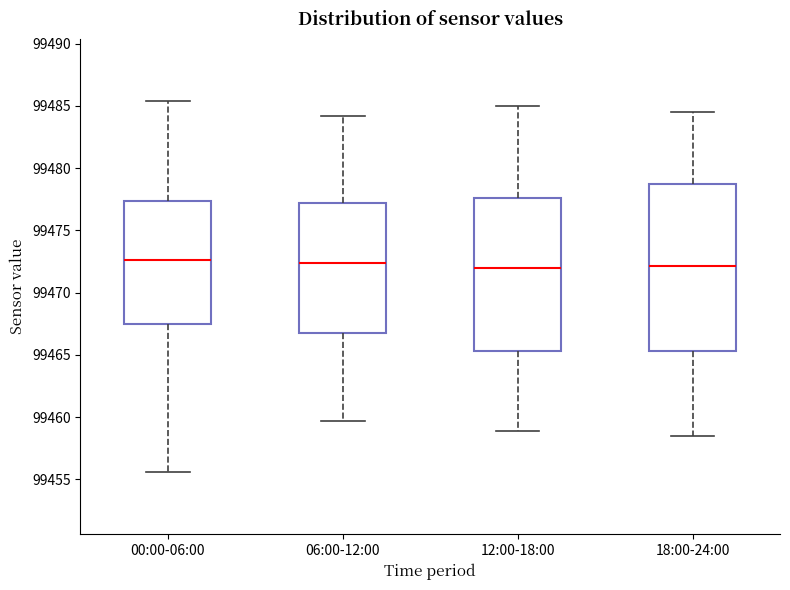

Reading left to right, read every box against the y-axis: the position of its median line, the range the box covers, and the ends of its whiskers. The values are not printed on the chart, so give them approximately, as read against the axis.

00:00-06:00: median 99472.5, box 99467.5 to 99477.5, whiskers 99455.5 to 99485.5
06:00-12:00: median 99472.5, box 99467.0 to 99477.0, whiskers 99459.5 to 99484.0
12:00-18:00: median 99472.0, box 99465.5 to 99477.5, whiskers 99459.0 to 99485.0
18:00-24:00: median 99472.0, box 99465.5 to 99478.5, whiskers 99458.5 to 99484.5